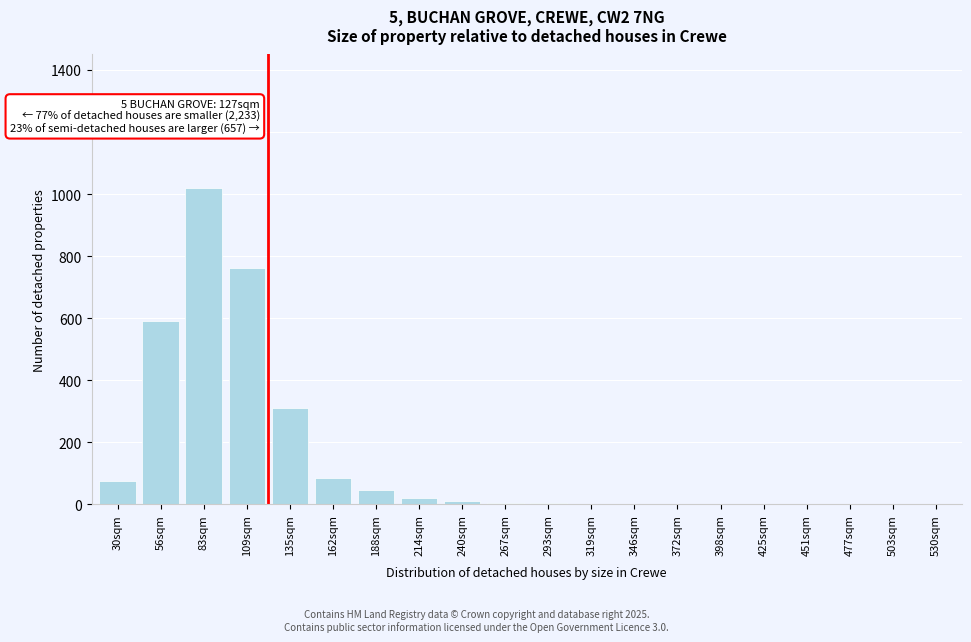

The chart shows a value of 38 at 162sqm. True or false?

False